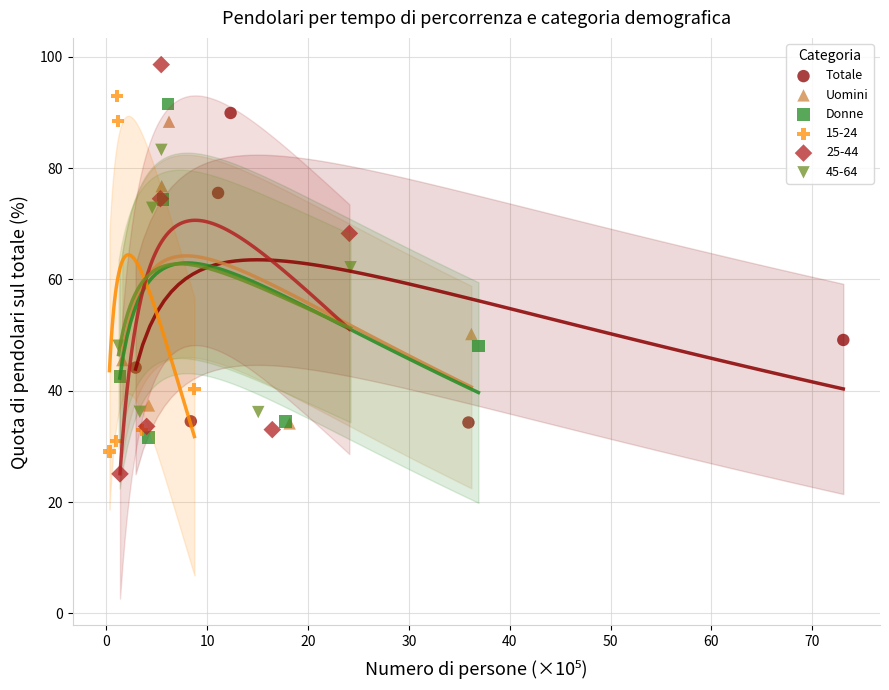

What are all the series names shown in the legend?

Totale, Uomini, Donne, 15-24, 25-44, 45-64